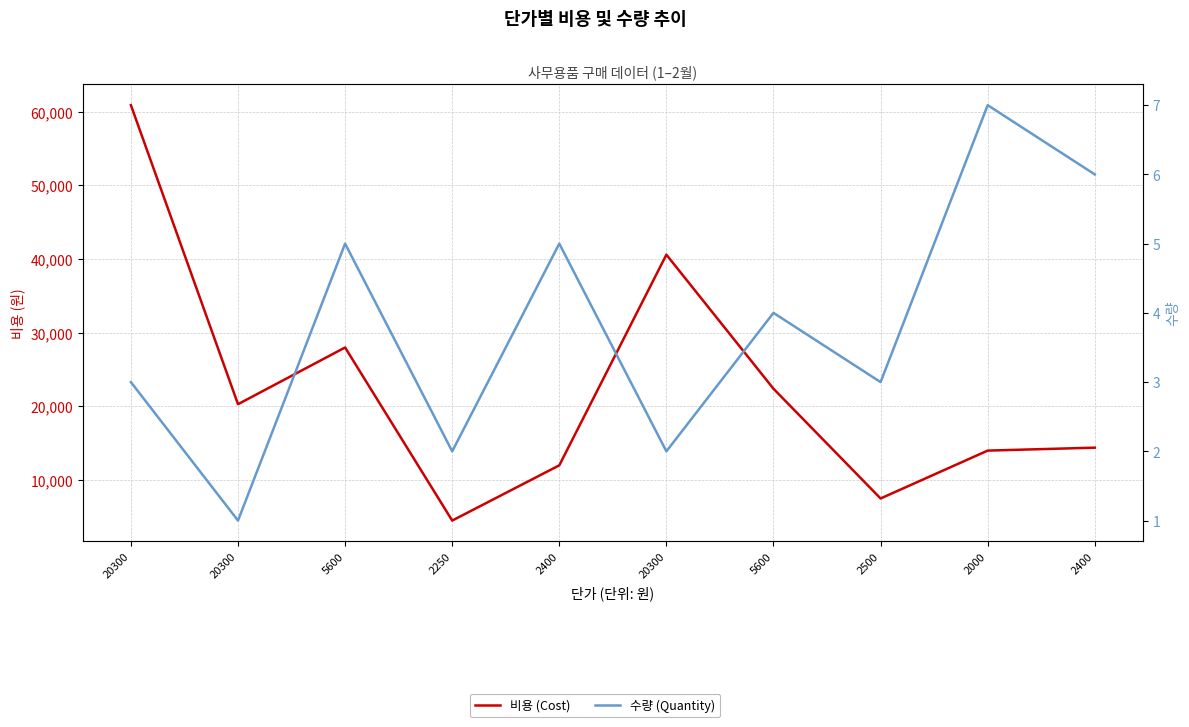

What is the label of the 7th point from the left?

5600